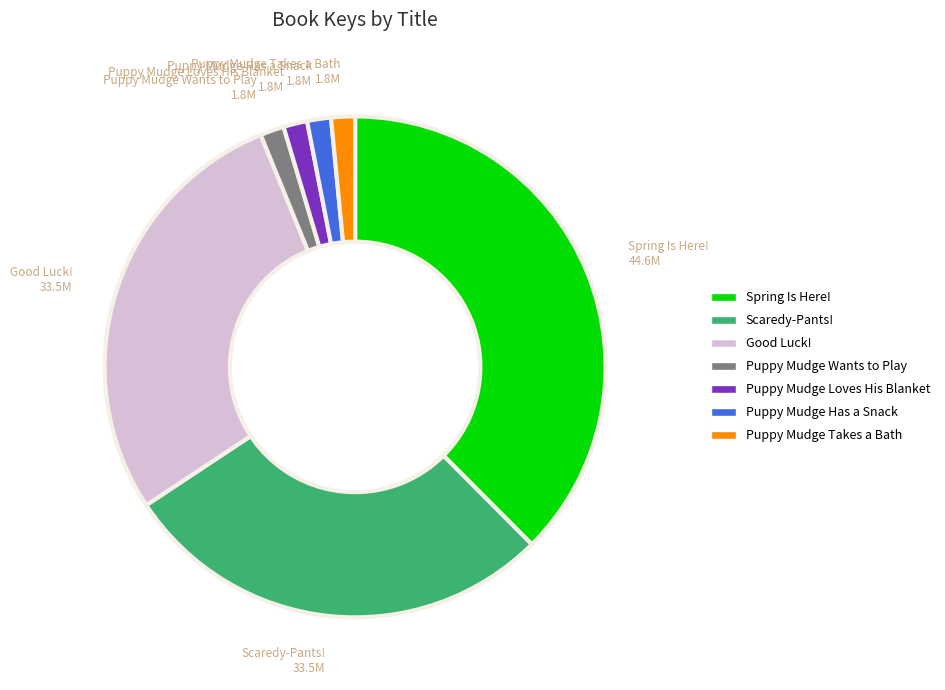

Which slice is the largest?

Spring Is Here!